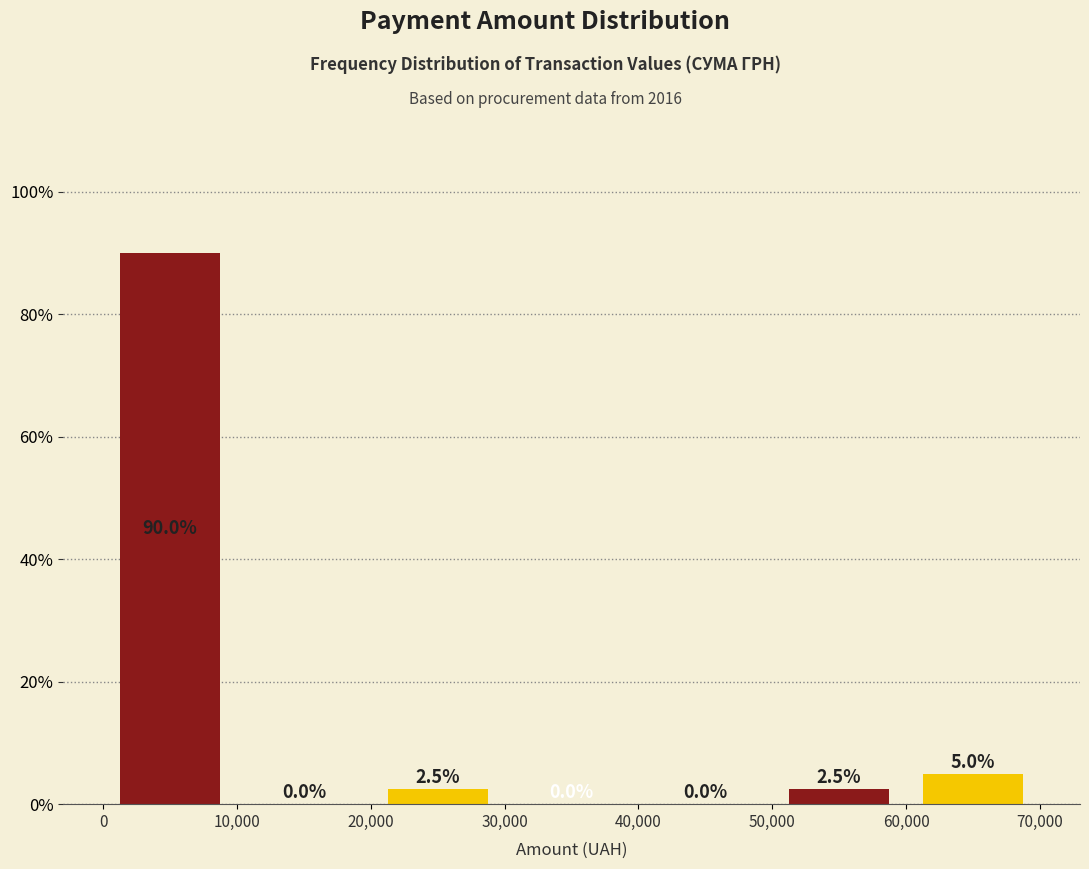

Reading left to right, transcribe this chart: for each bar, give the range it covers on the x-axis and its height.

0 to 10,000: 90.0
10,000 to 20,000: 0.0
20,000 to 30,000: 2.5
30,000 to 40,000: 0.0
40,000 to 50,000: 0.0
50,000 to 60,000: 2.5
60,000 to 70,000: 5.0